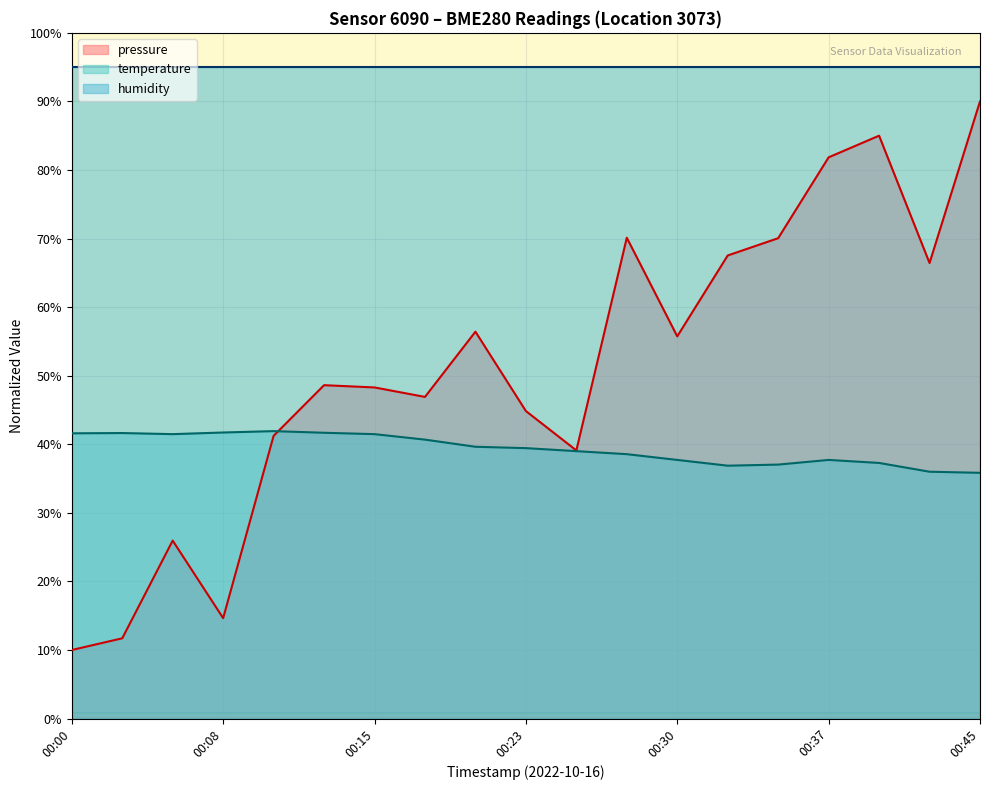

What is the greatest value displayed?

95.0